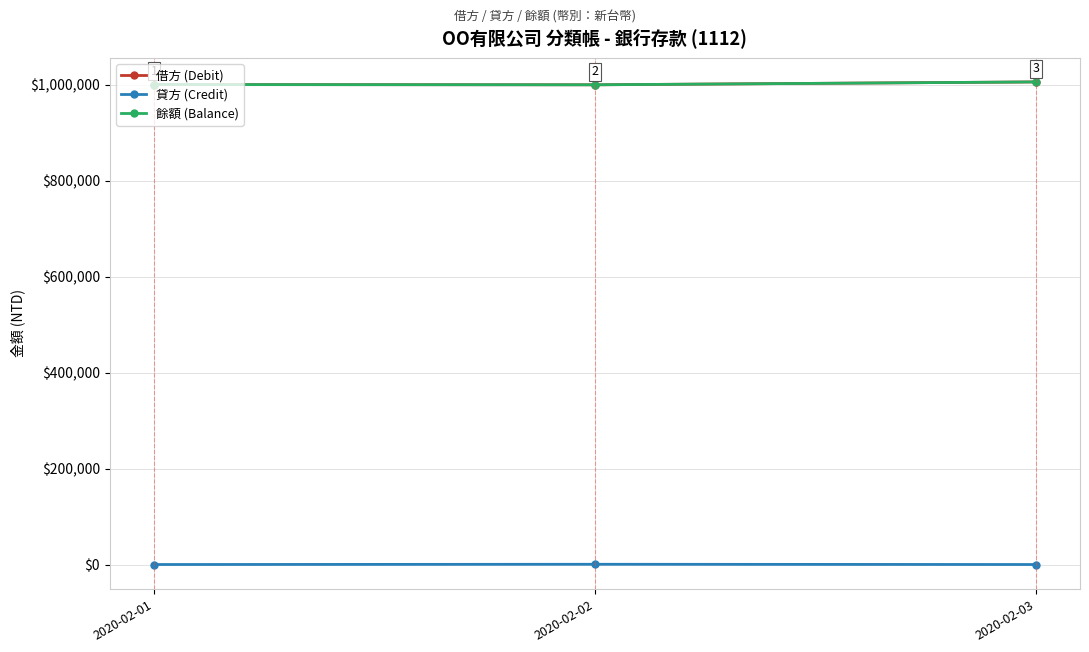

Does the chart have visible grid lines?

Yes